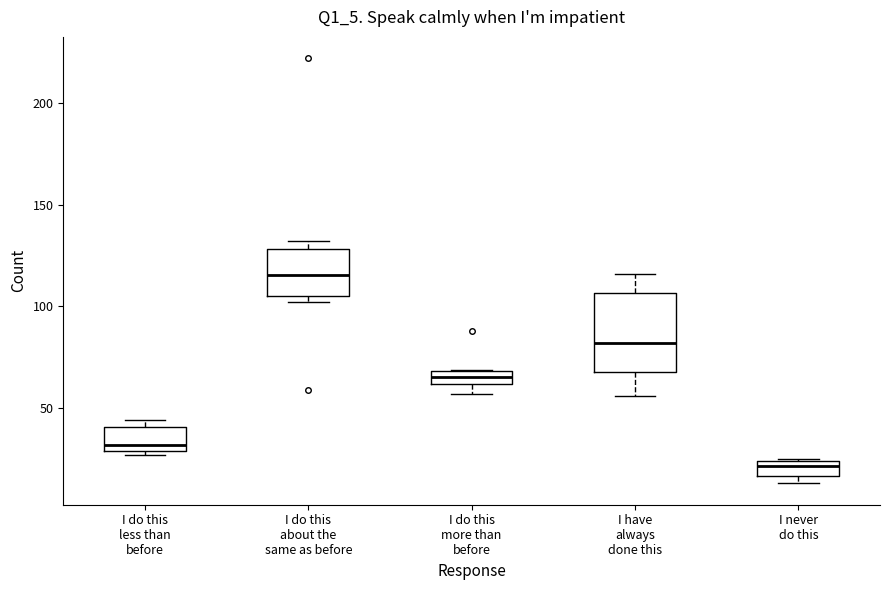

Comparing the boxes themselves (not the whiskers), which one is the tallest?

I have always done this